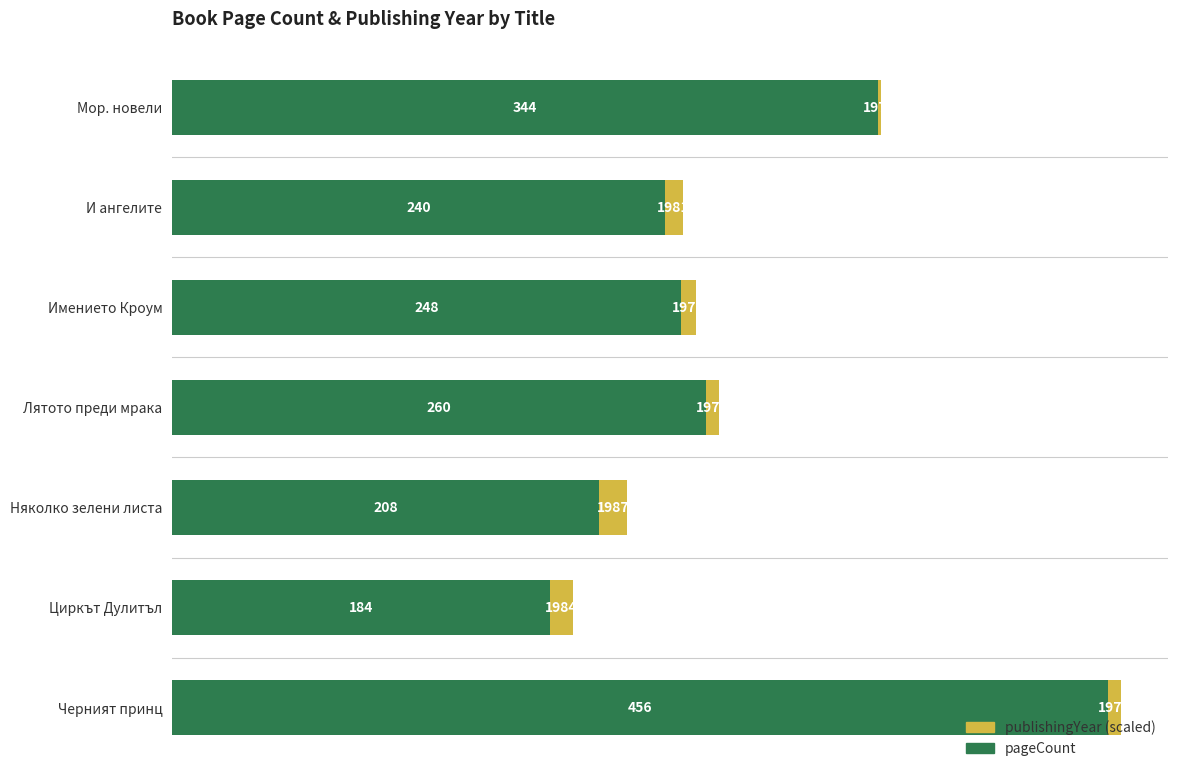

Which category has the highest value in the pageCount series?

Черният принц